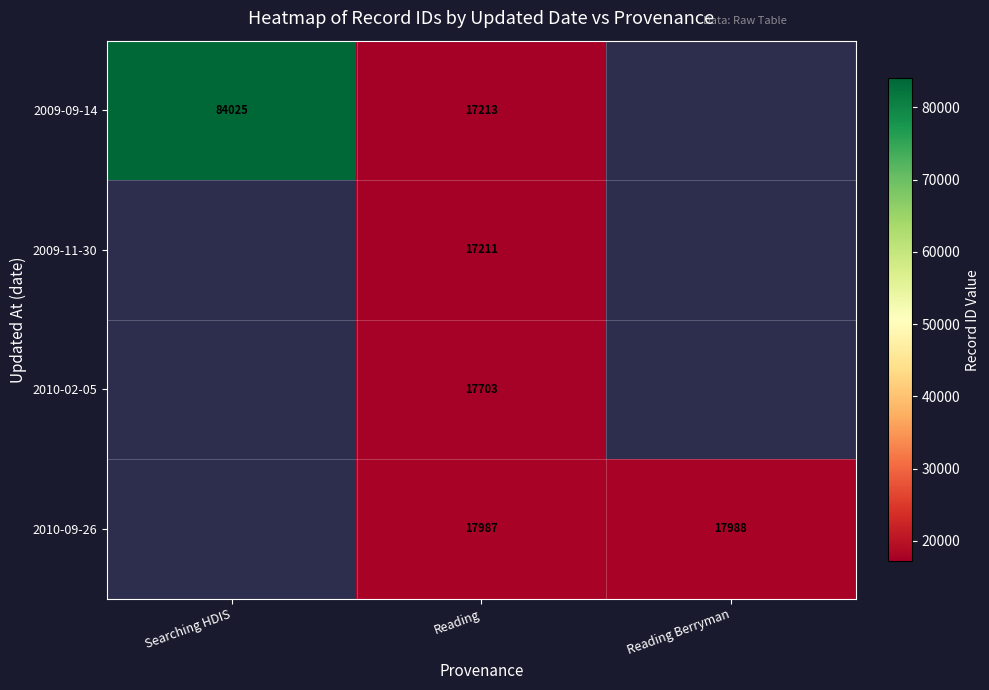

The value of 2009-09-14 at Reading is 17213. True or false?

True